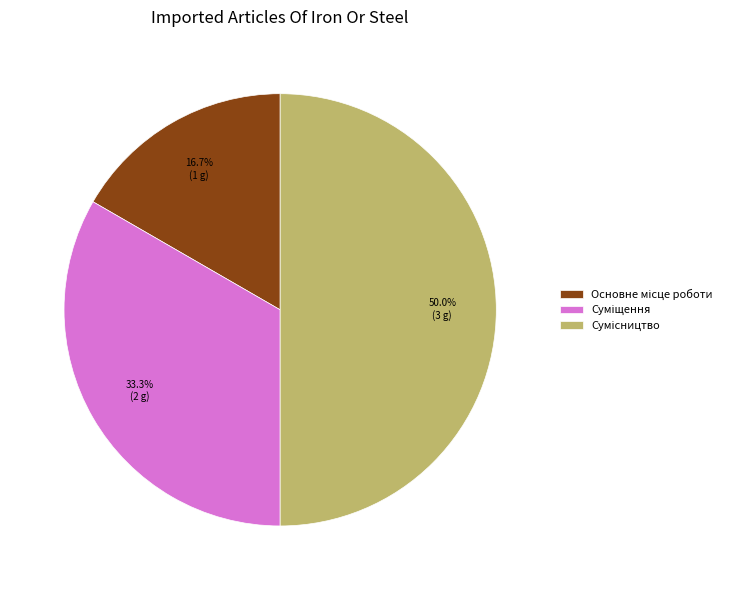

How many slices are in this pie chart?

3